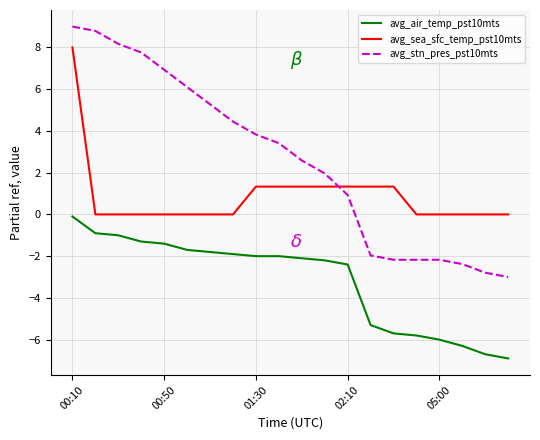

True or false: avg_air_temp_pst10mts and avg_sea_sfc_temp_pst10mts cross at least once.

False